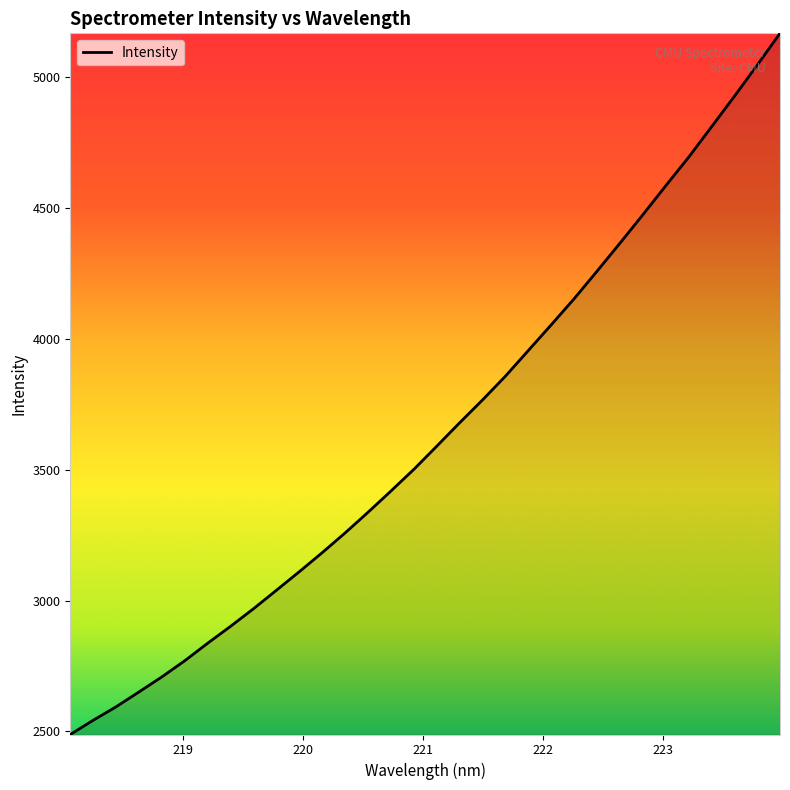

What is the difference between the maximum and minimum values?

2679.9